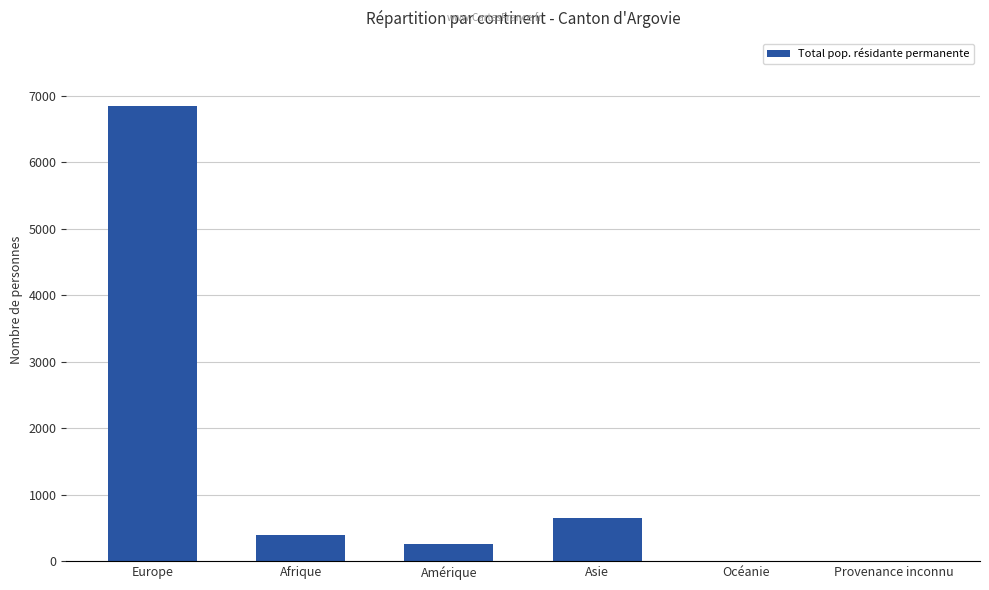

Reading left to right, list all the values displayed in this chart.

6846	401	261	654	5	5